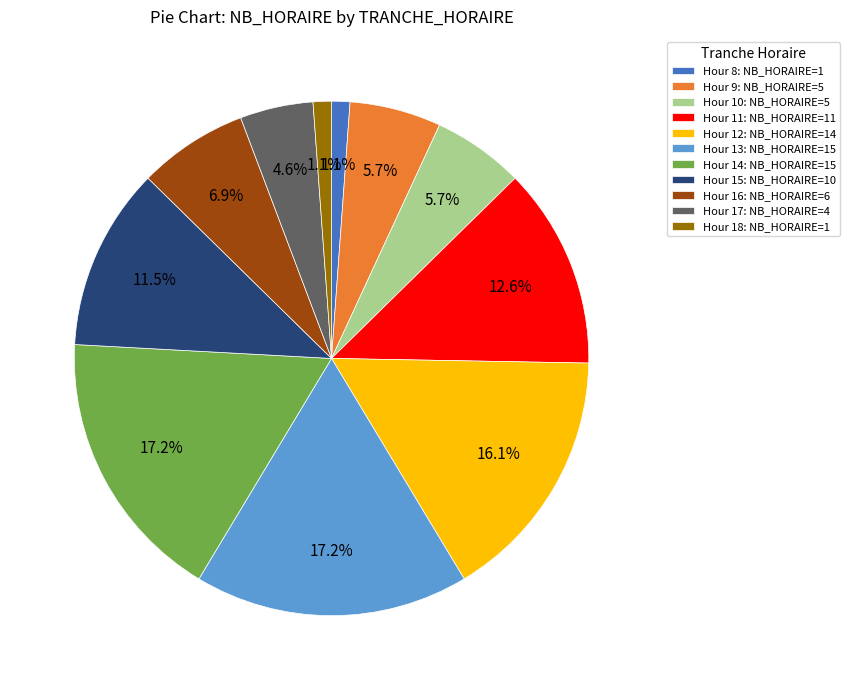

Approximately how many times larger is the value at Hour 15: NB_HORAIRE=10 compared to Hour 14: NB_HORAIRE=15?

0.7